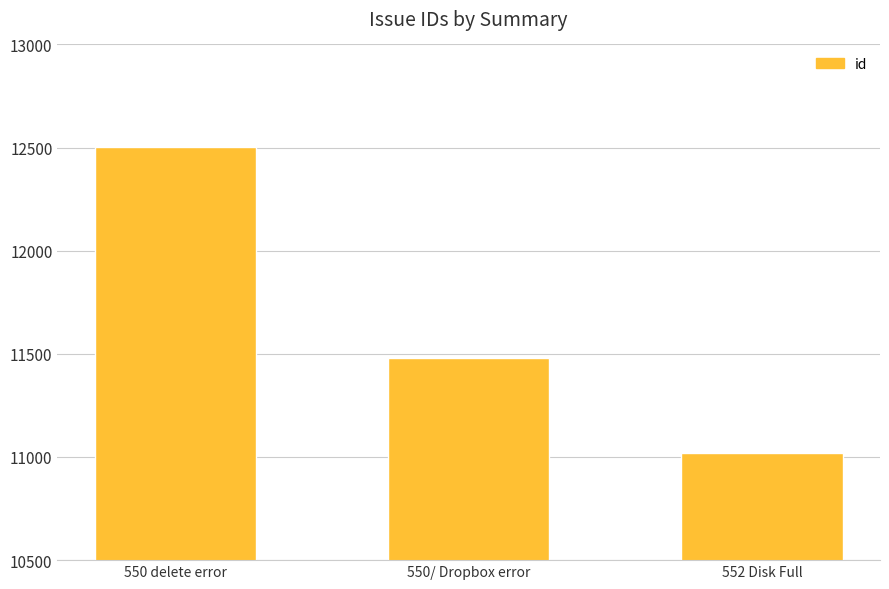

How many bars are there in total?

3